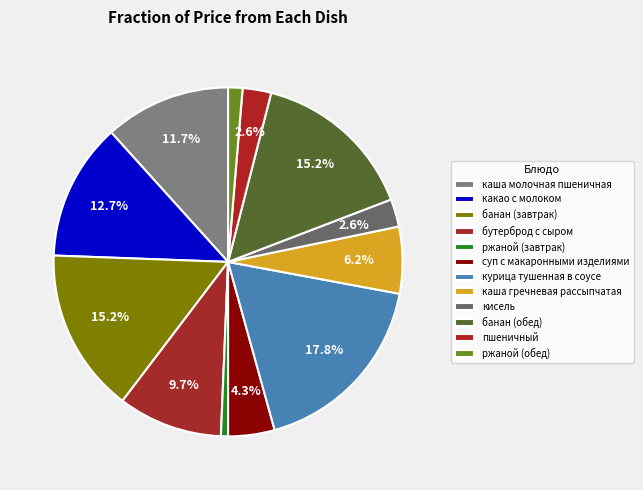

Count the number of slices in the pie.

12